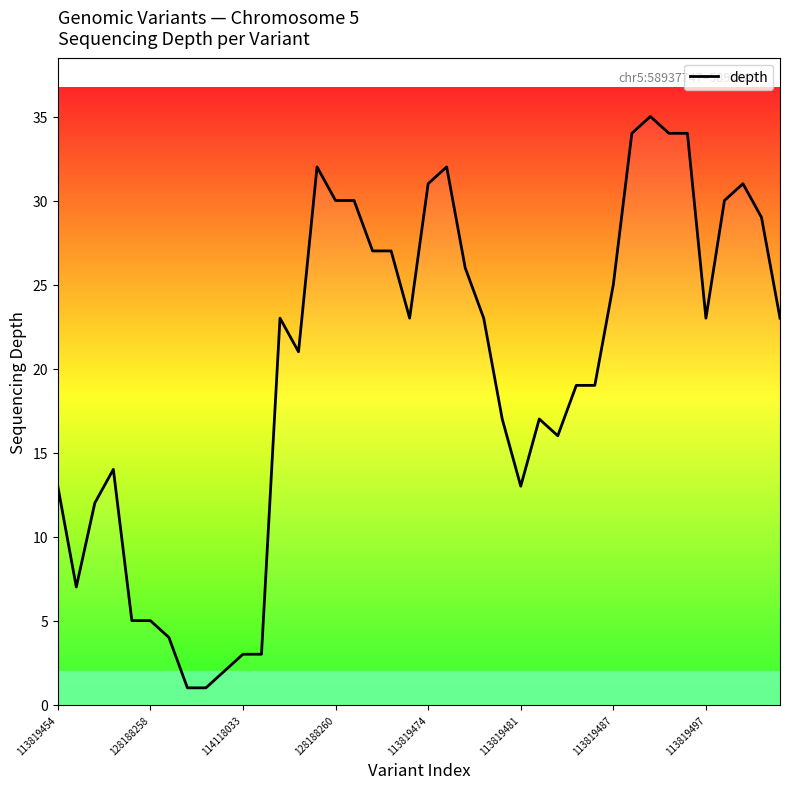

What is the greatest value displayed?

35